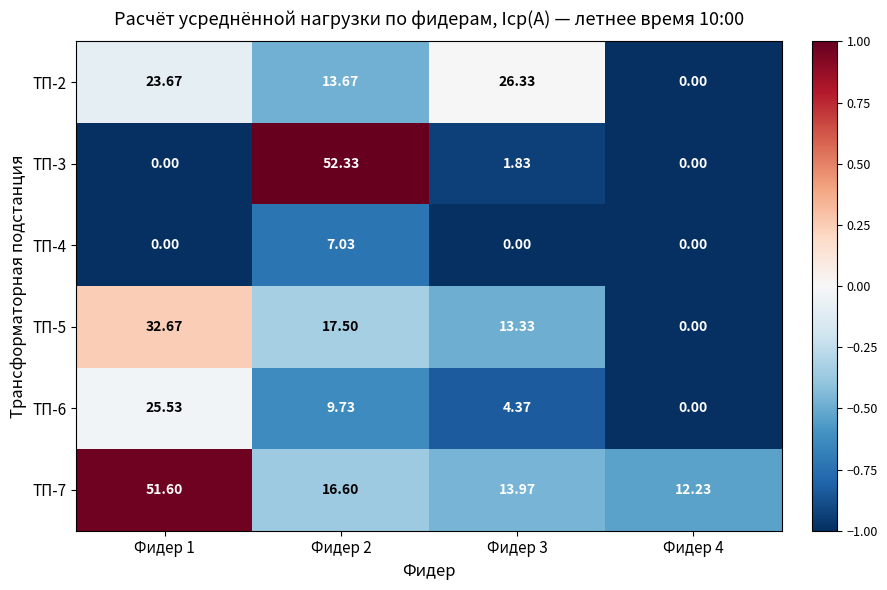

Is the value of ТП-6 at Фидер 2 greater than the value of ТП-7 at Фидер 3?

No